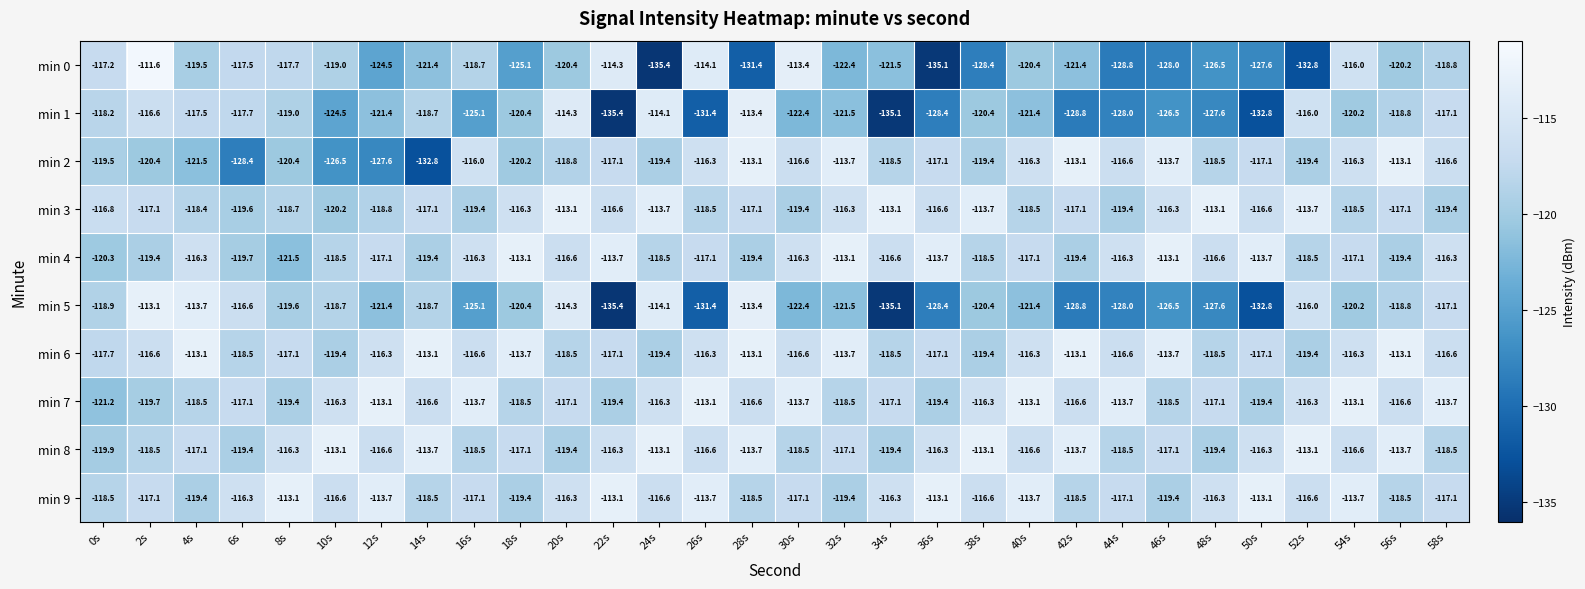

What is the total value across all series at 24s?

-1180.6